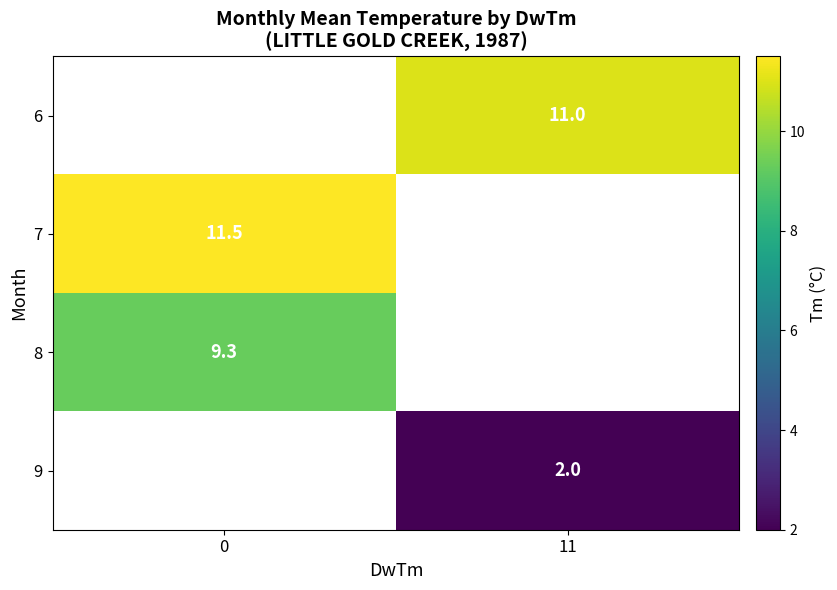

Read the 8 value at 0.

9.3